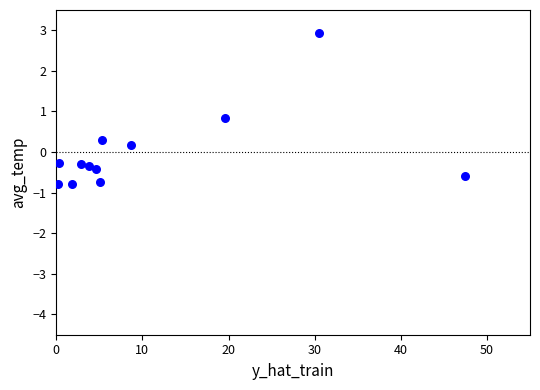

What is the average X value?

10.8